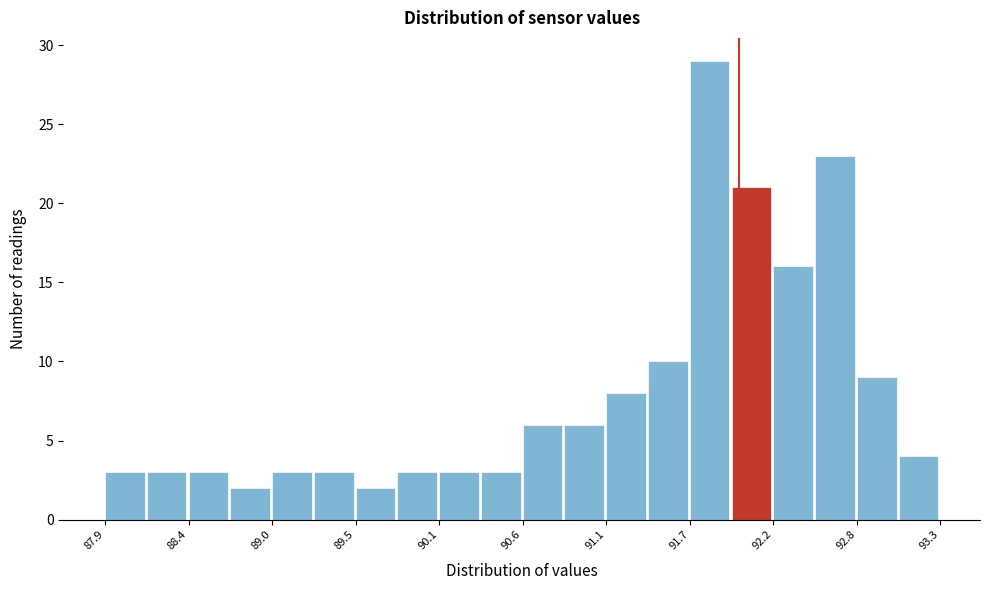

Read against the x-axis, roughly where is the centre of the tallest bar?

91.8